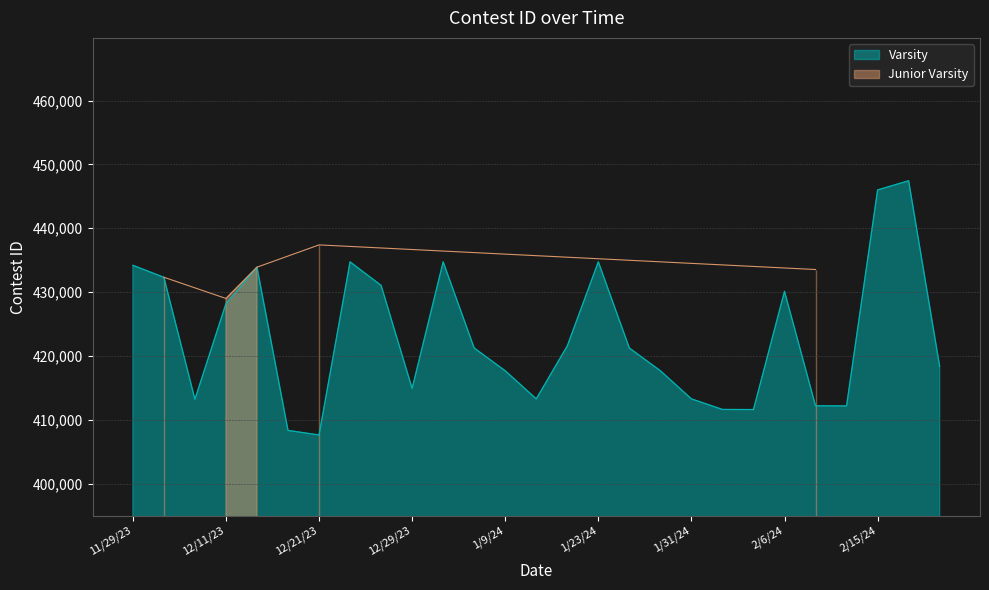

How many data points does each series have?

27